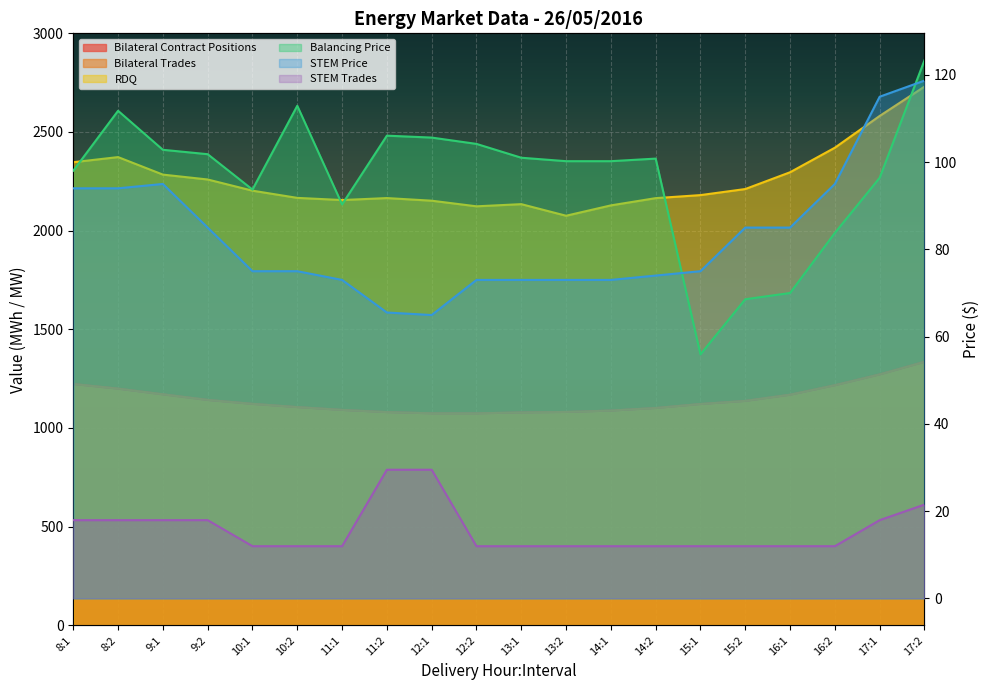

How many intersections are there between Balancing Price and STEM Price?

2